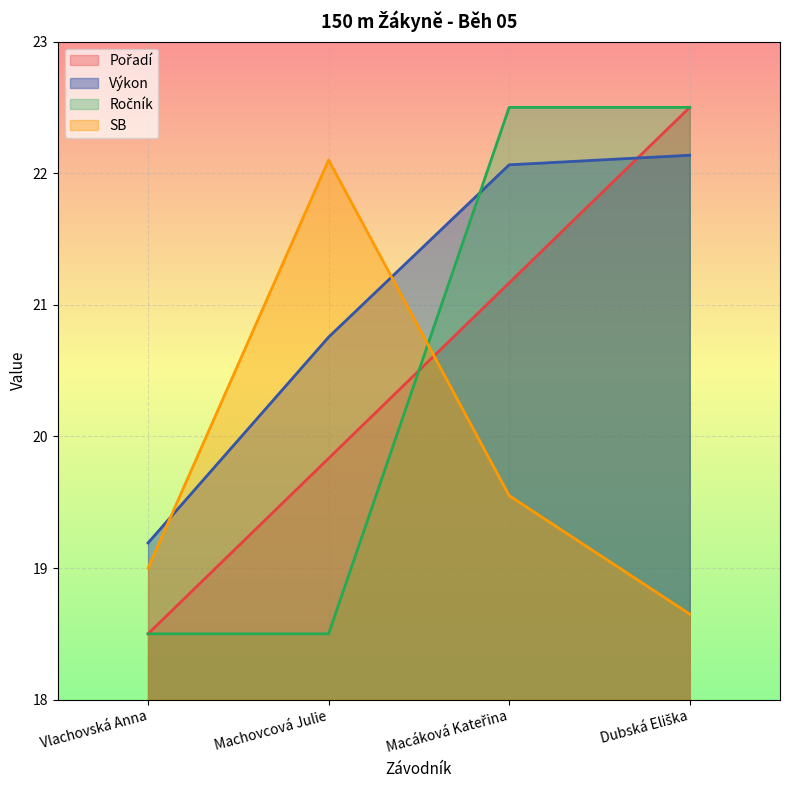

List the labels in order of Výkon value, smallest first.

Vlachovská Anna, Machovcová Julie, Macáková Kateřina, Dubská Eliška